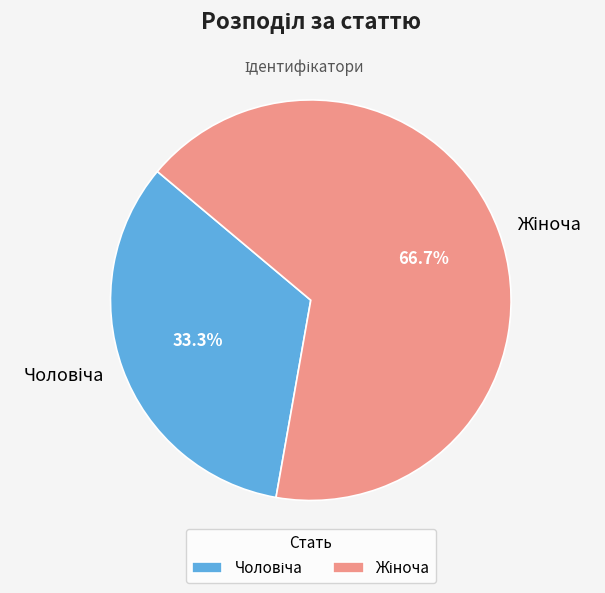

Which has a higher value, Жіноча or Чоловіча?

Жіноча